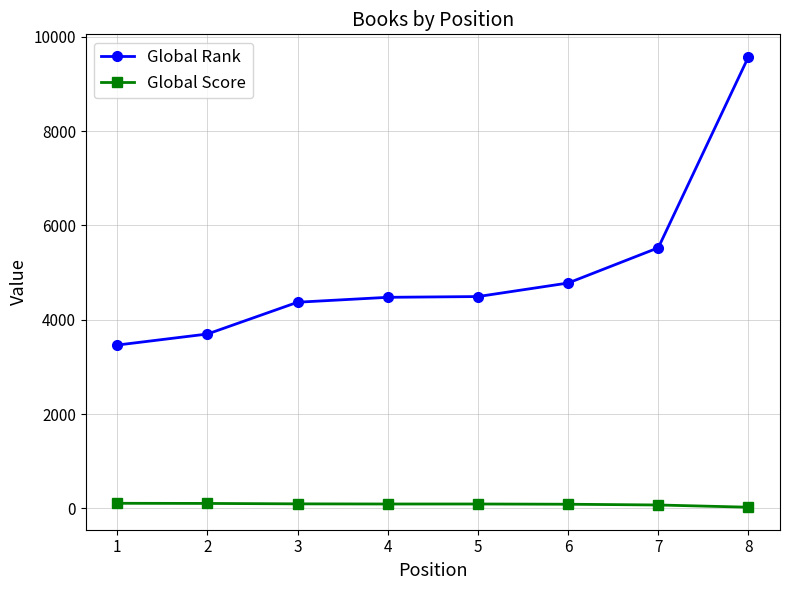

How many data points in Global Score are less than 93?

3